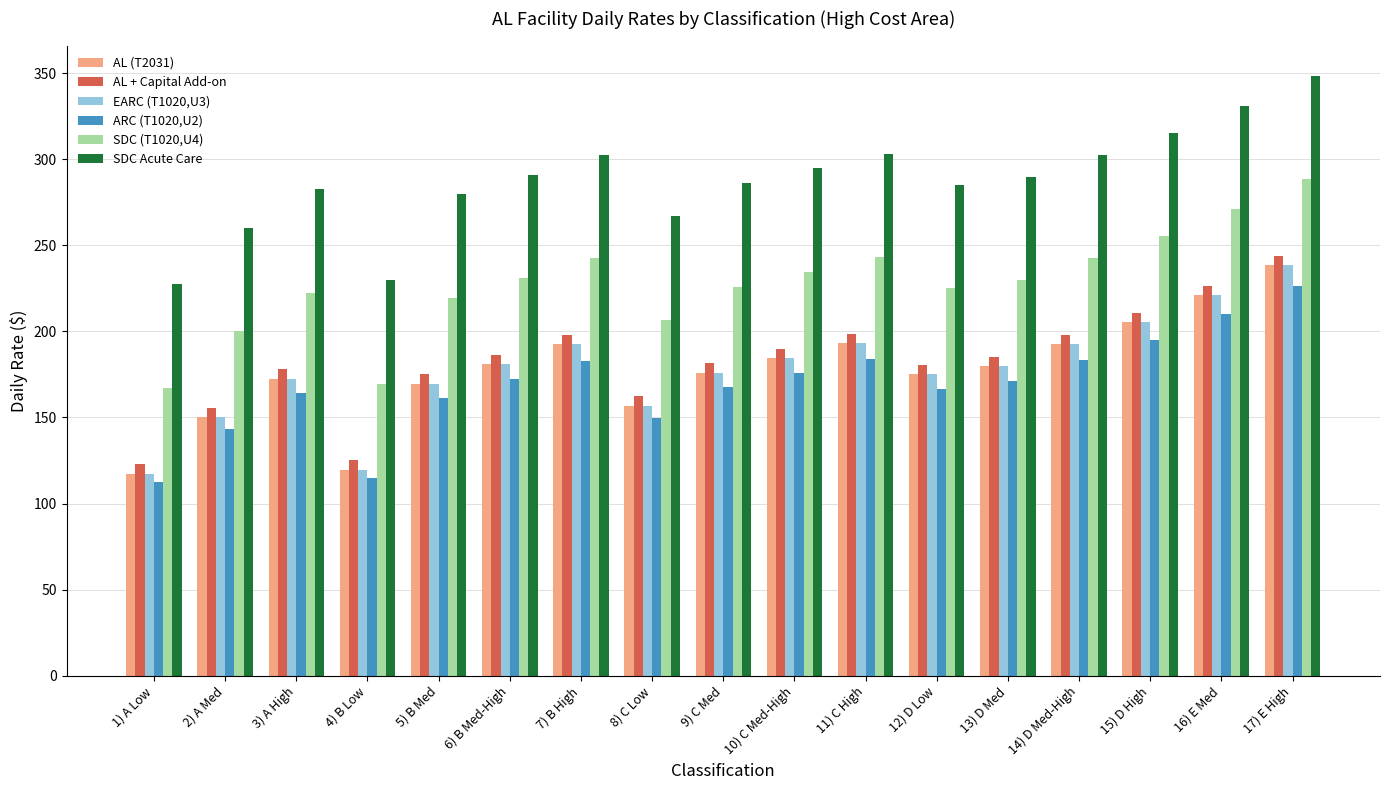

Is it true that SDC Acute Care equals 139.1 at 1) A Low?

False